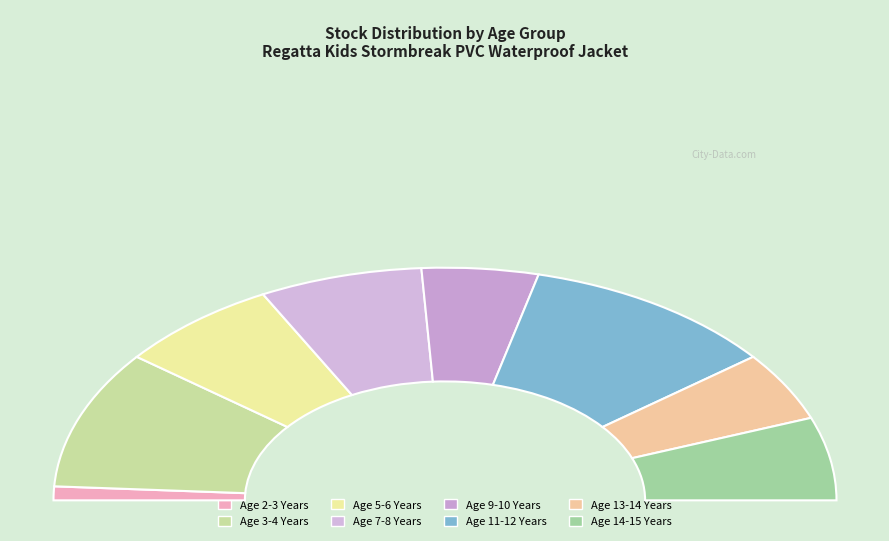

Rank the categories by value from lowest to highest.

Age 2-3 Years, Age 9-10 Years, Age 13-14 Years, Age 14-15 Years, Age 5-6 Years, Age 7-8 Years, Age 3-4 Years, Age 11-12 Years